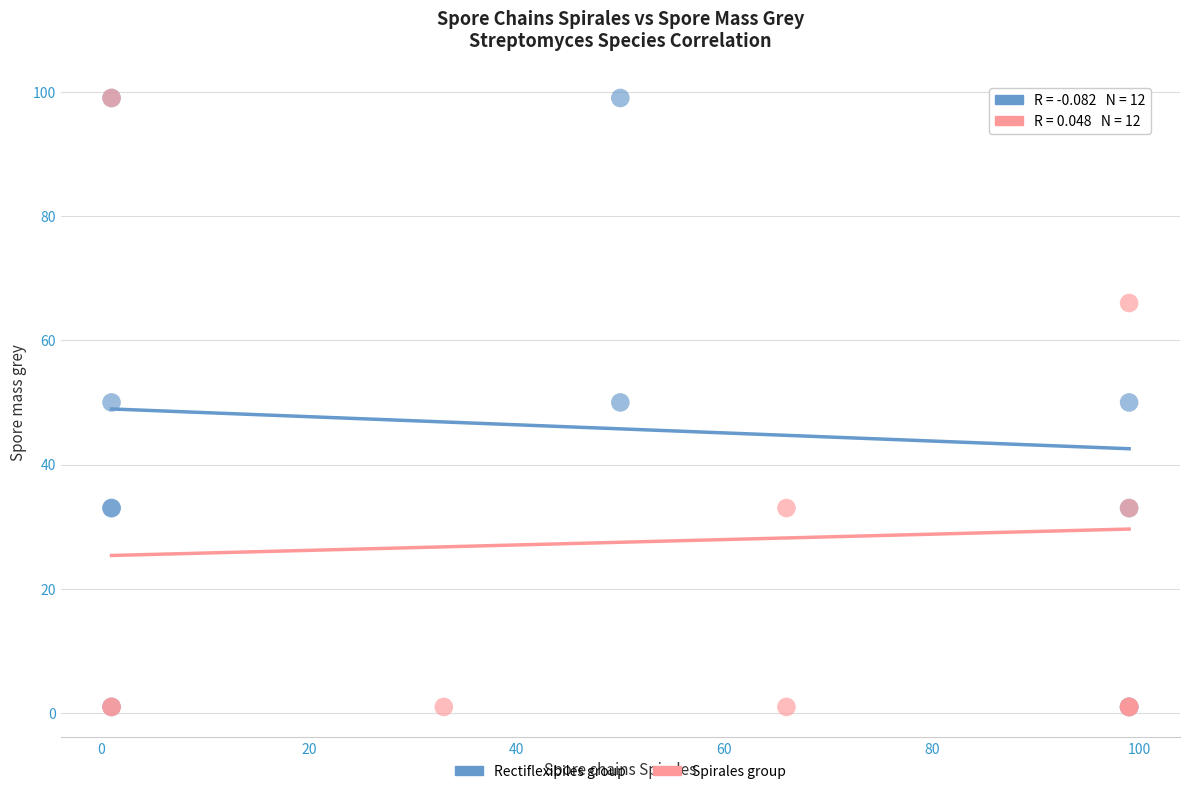

What are all the series names shown in the legend?

Rectiflexibiles group, Spirales group